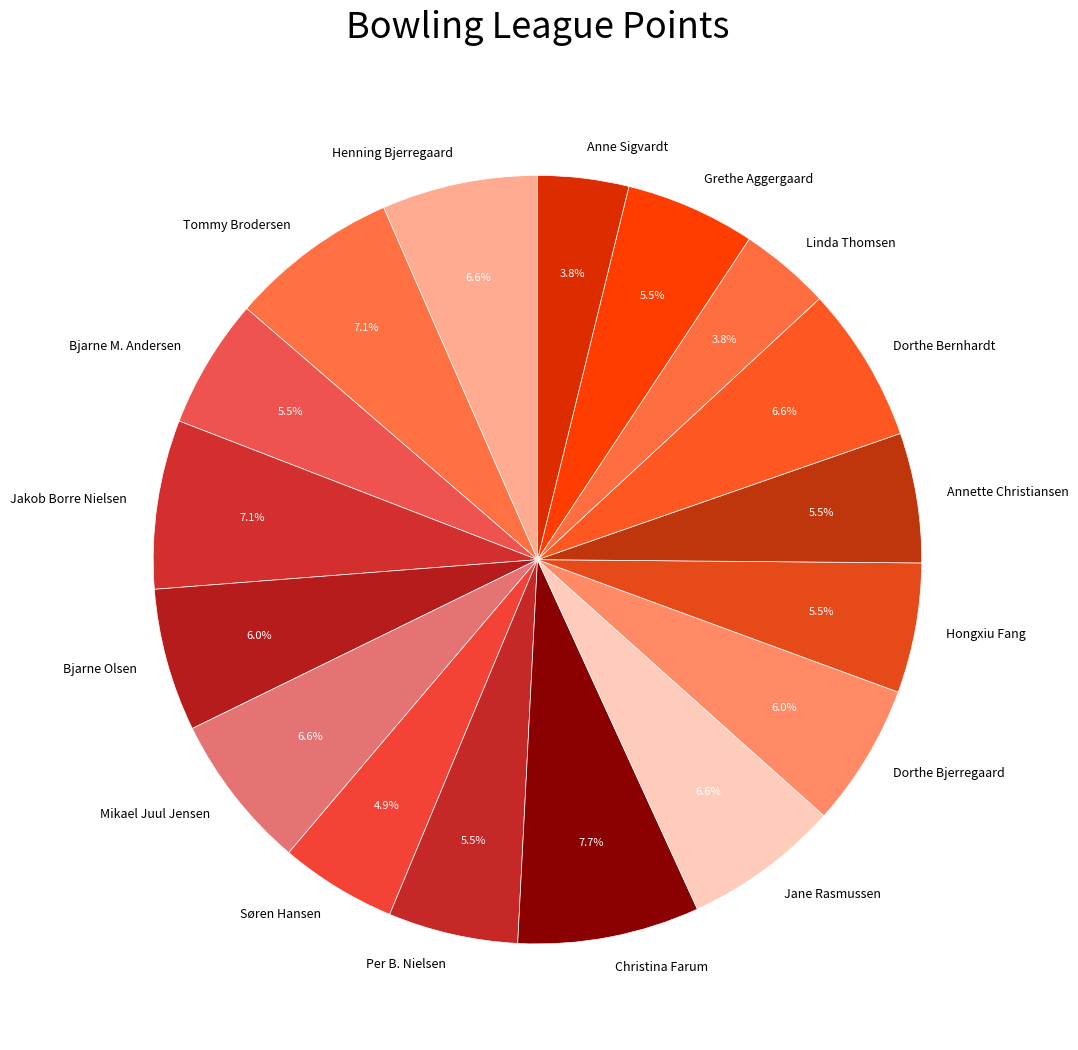

Which slice is the largest?

Christina Farum